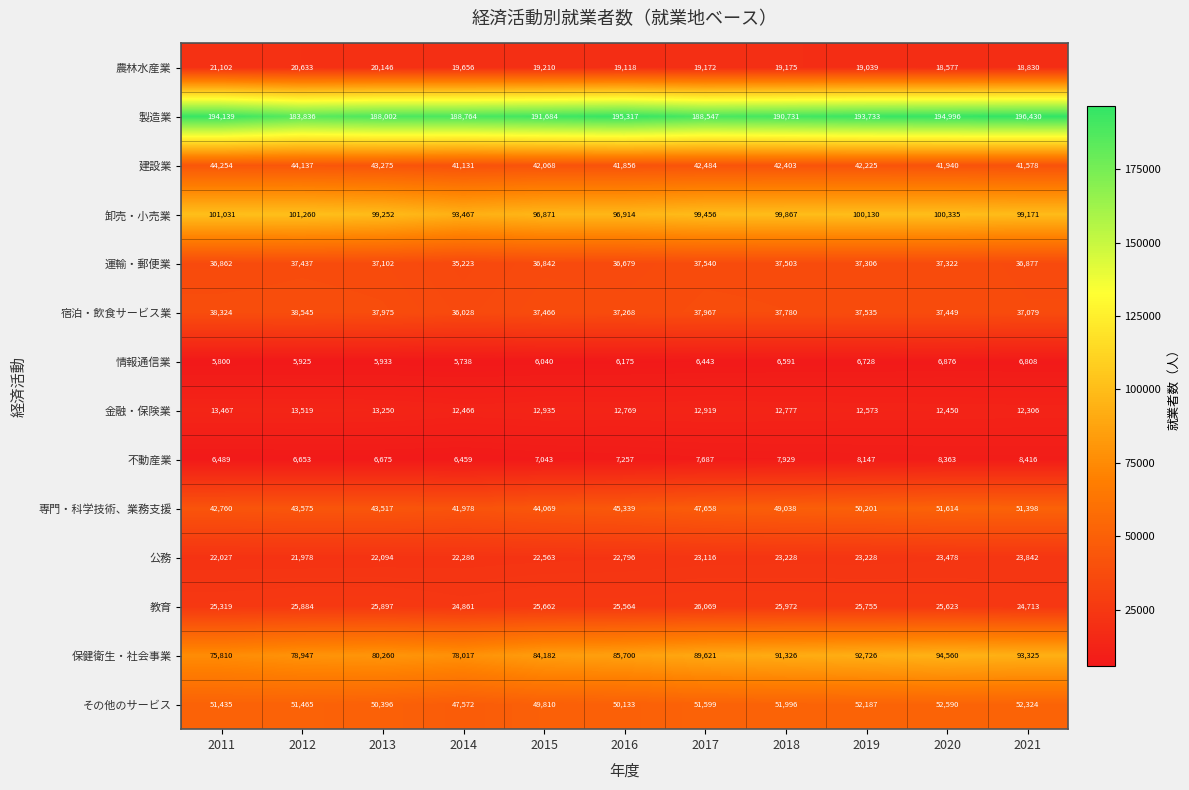

What is the total value across all series at 2014?

653646